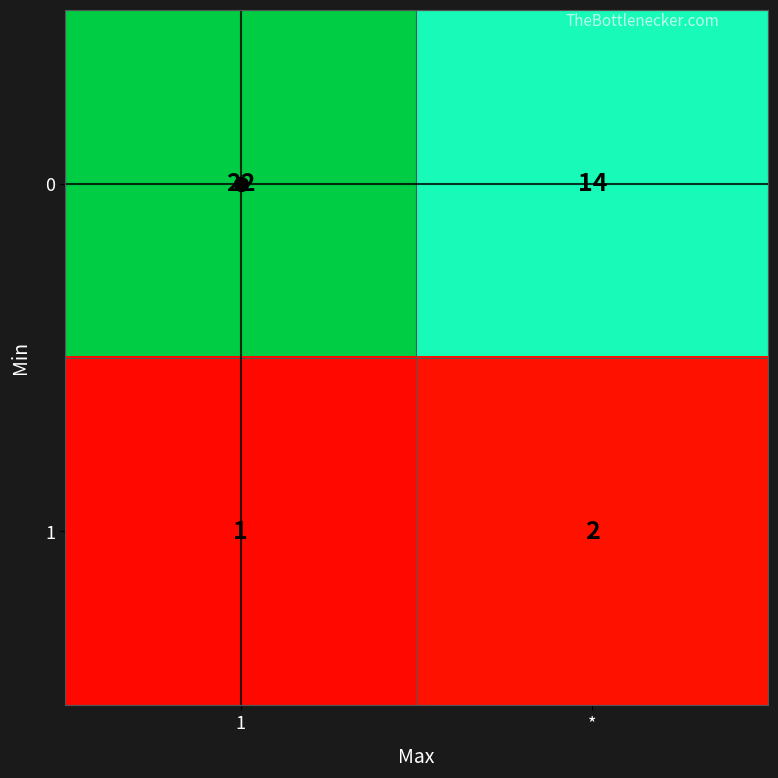

Is it true that 1 equals 1 at 1?

True